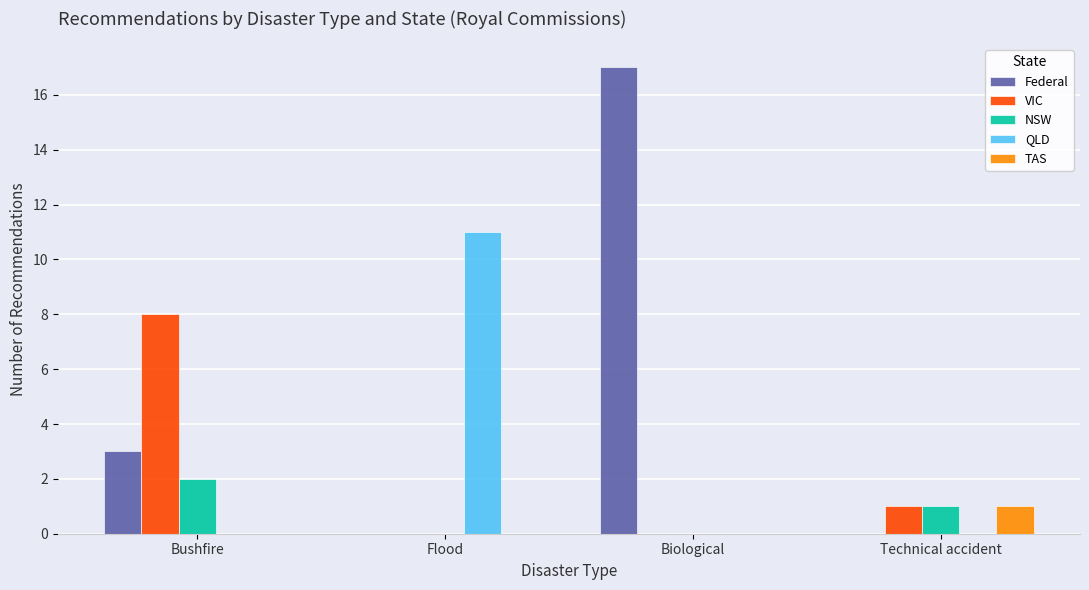

Are the bars grouped side by side (vs. stacked)?

Yes